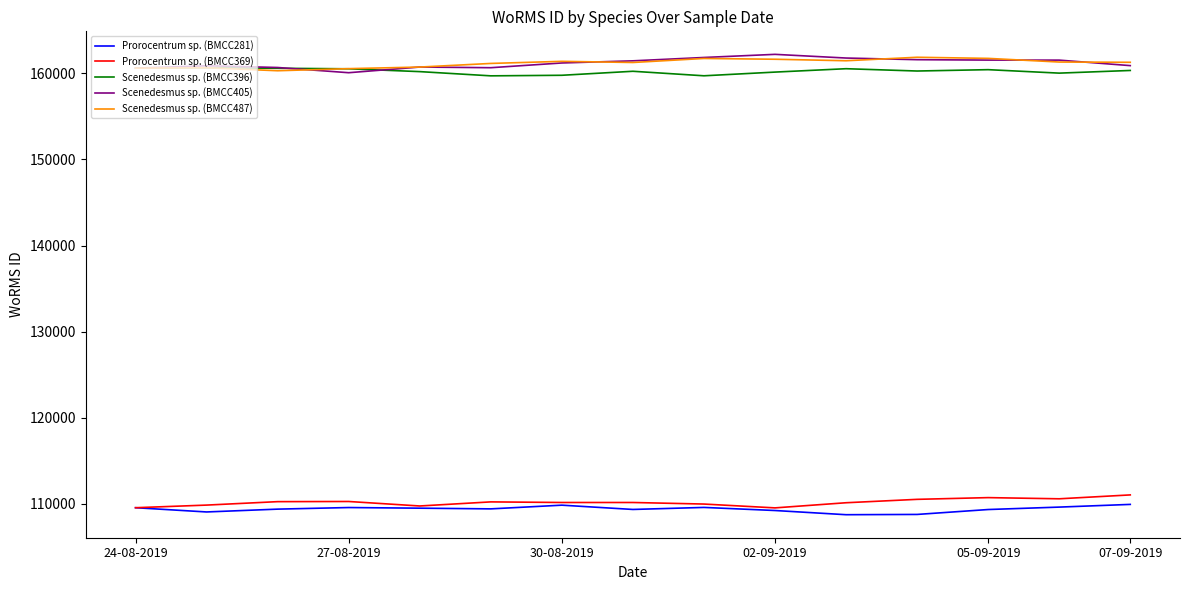

True or false: Scenedesmus sp. (BMCC487) and Prorocentrum sp. (BMCC281) intersect in this chart.

False